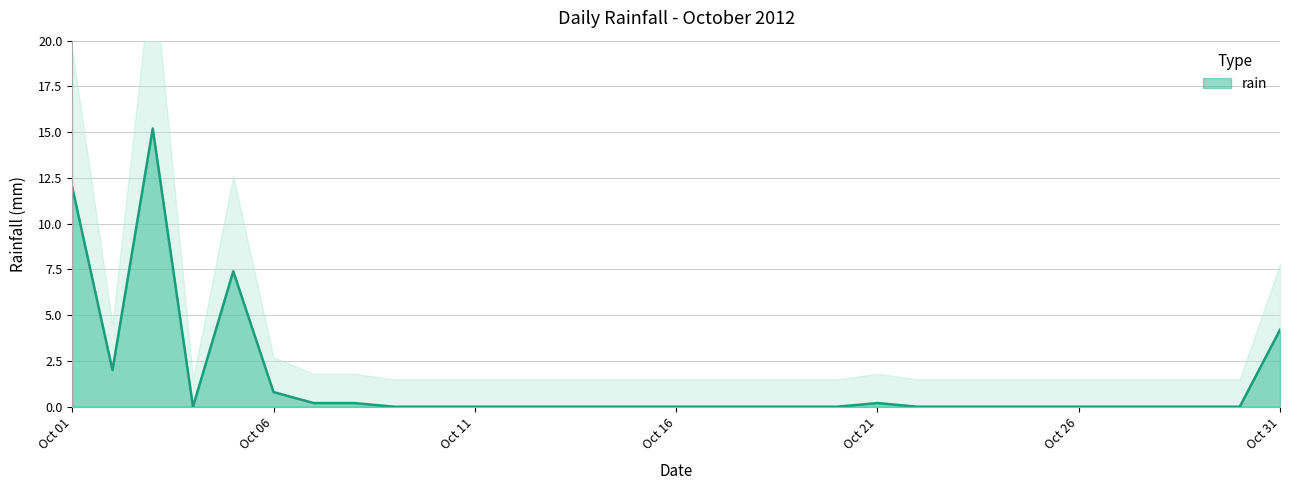

Reading left to right, transcribe all the data shown in this chart.

12.0	2.0	15.2	0.0	7.4	0.8	0.2	0.2	0.0	0.0	0.0	0.0	0.0	0.0	0.0	0.0	0.0	0.0	0.0	0.0	0.2	0.0	0.0	0.0	0.0	0.0	0.0	0.0	0.0	0.0	4.2